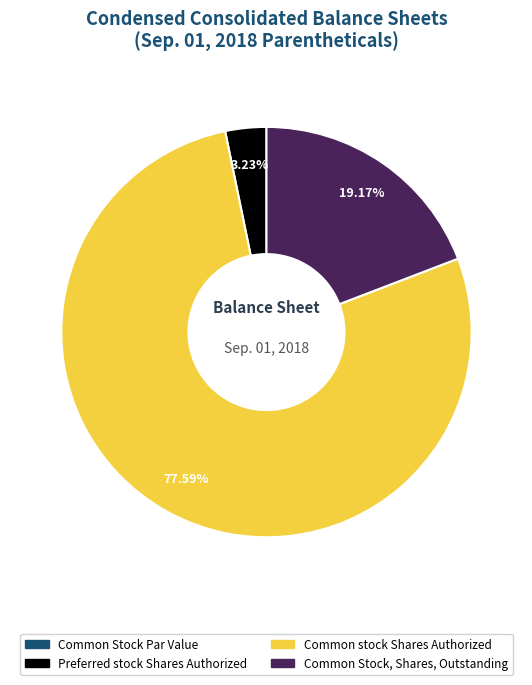

To the nearest percent, what is the difference between the largest and smallest slice percentages?

78%